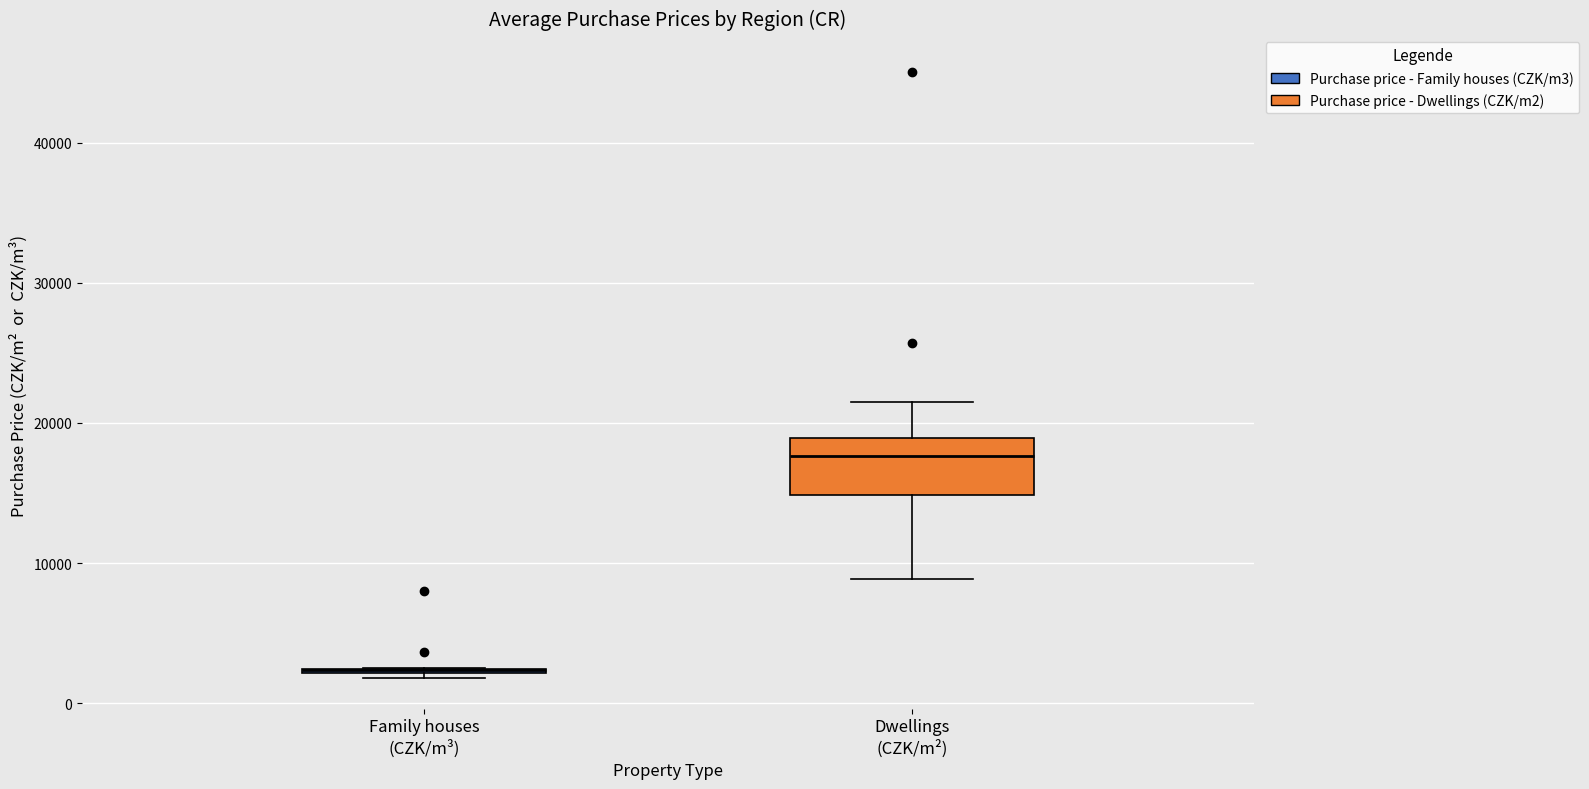

Which box is the tallest, from its lower edge to its upper edge?

Dwellings (CZK/m²)